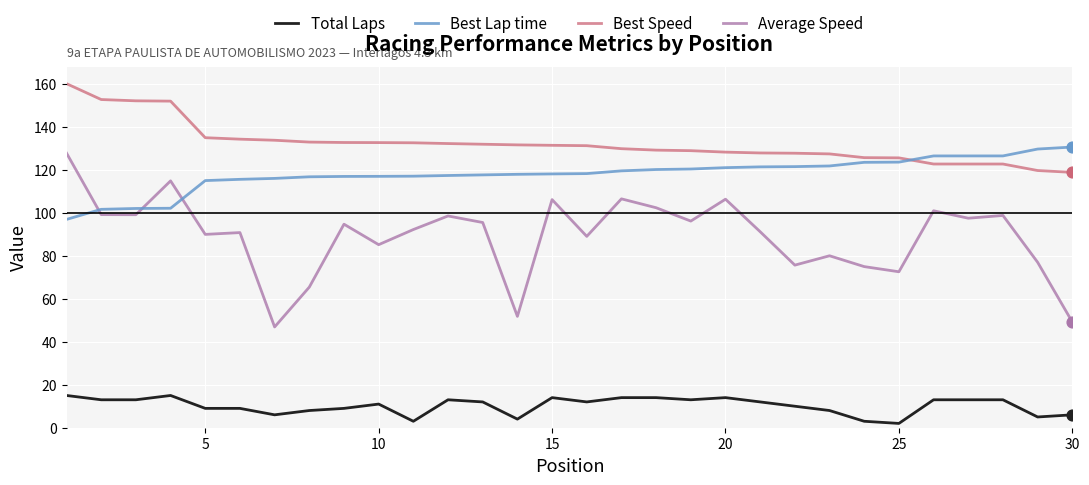

At how many categories does at least one series exceed 70?

30